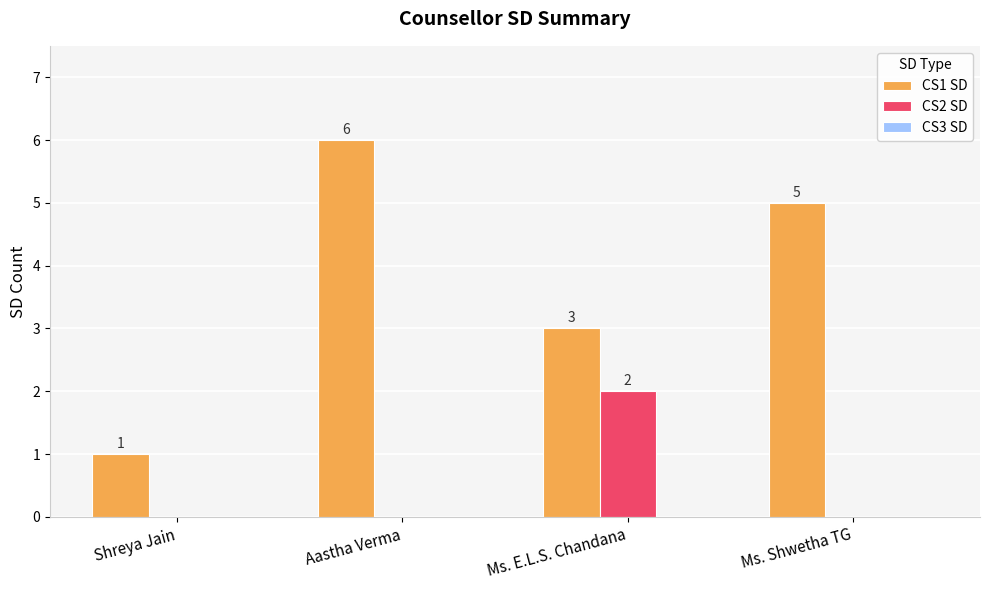

Where does the CS1 SD series first go above 5?

Aastha Verma